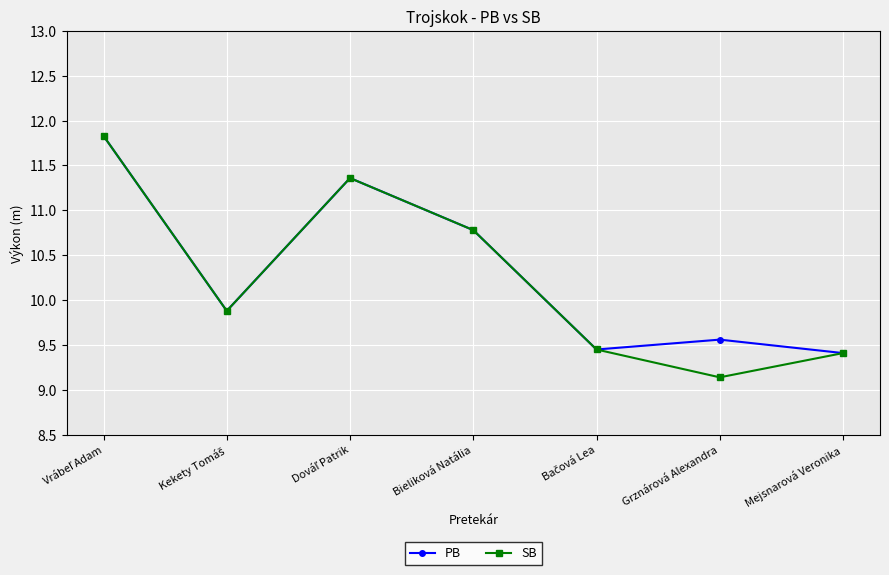

What is the value of the SB point at the 3rd from the left?

11.4